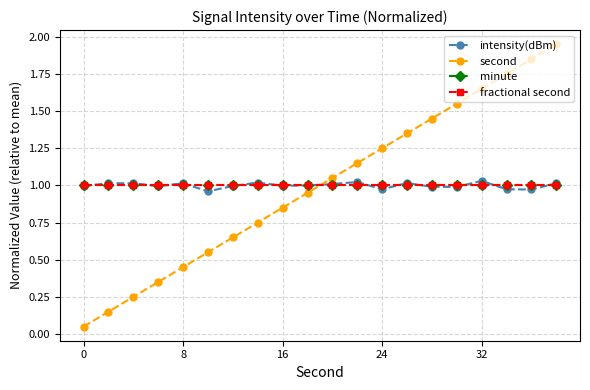

Does the chart have visible grid lines?

Yes